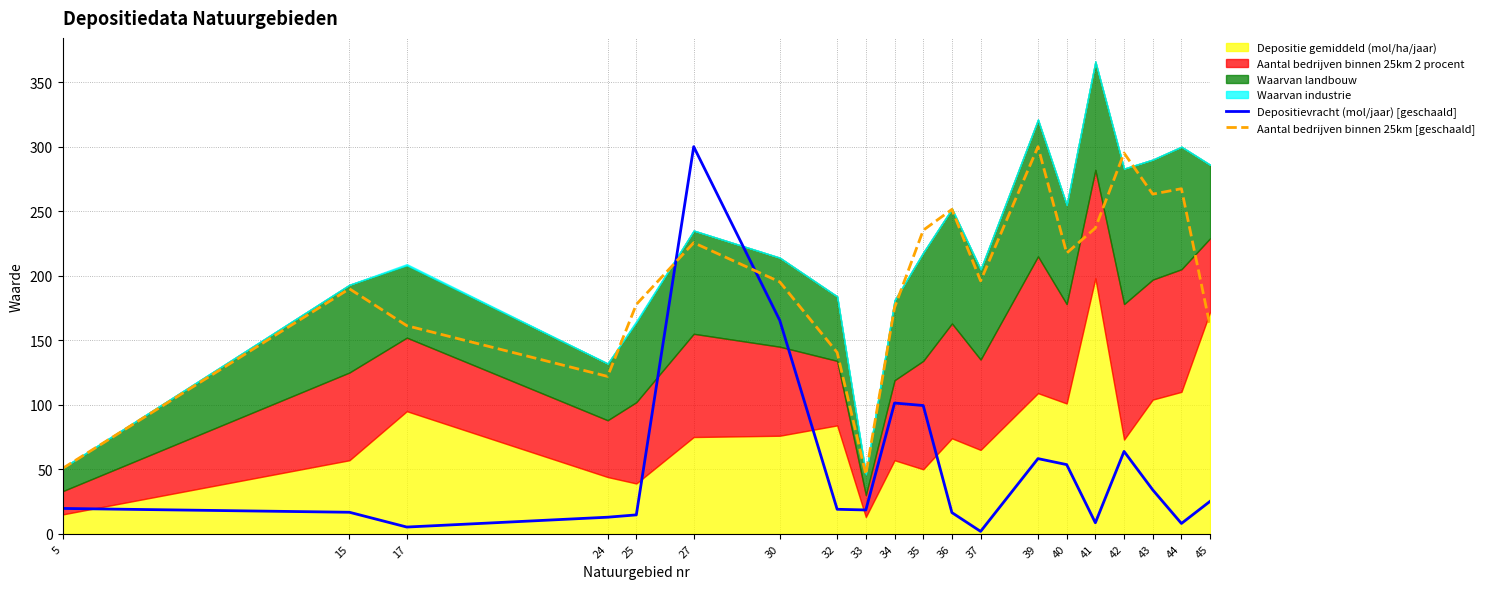

What is the minimum value shown in the chart?

1.9